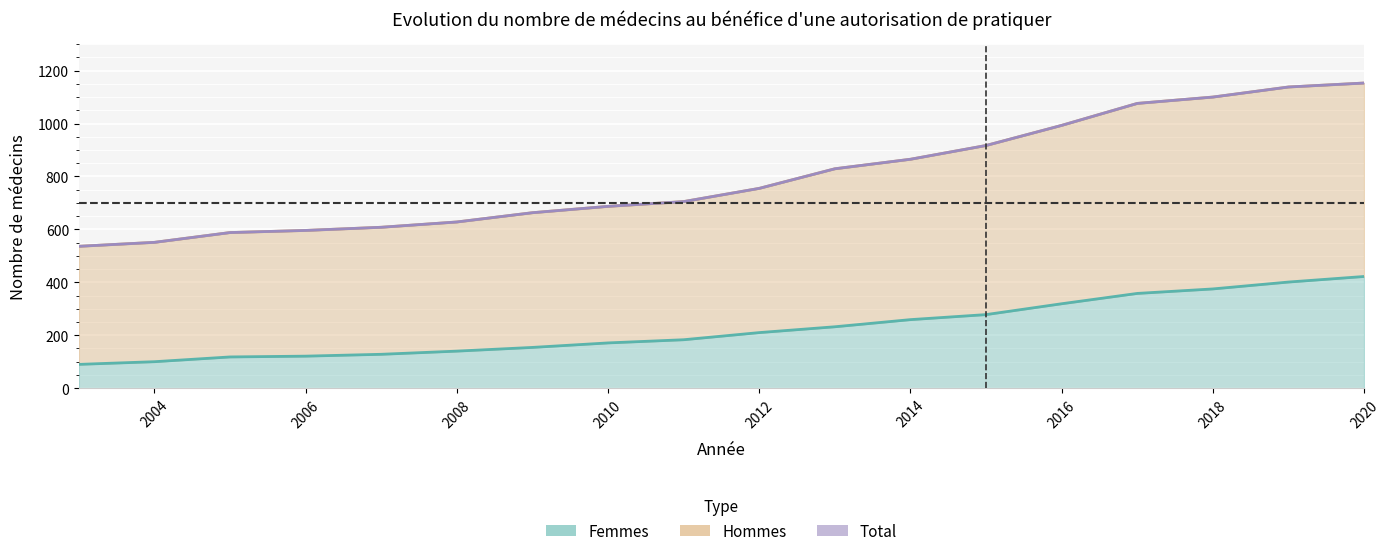

What is the value of the Total point at the 11th from the left?

829